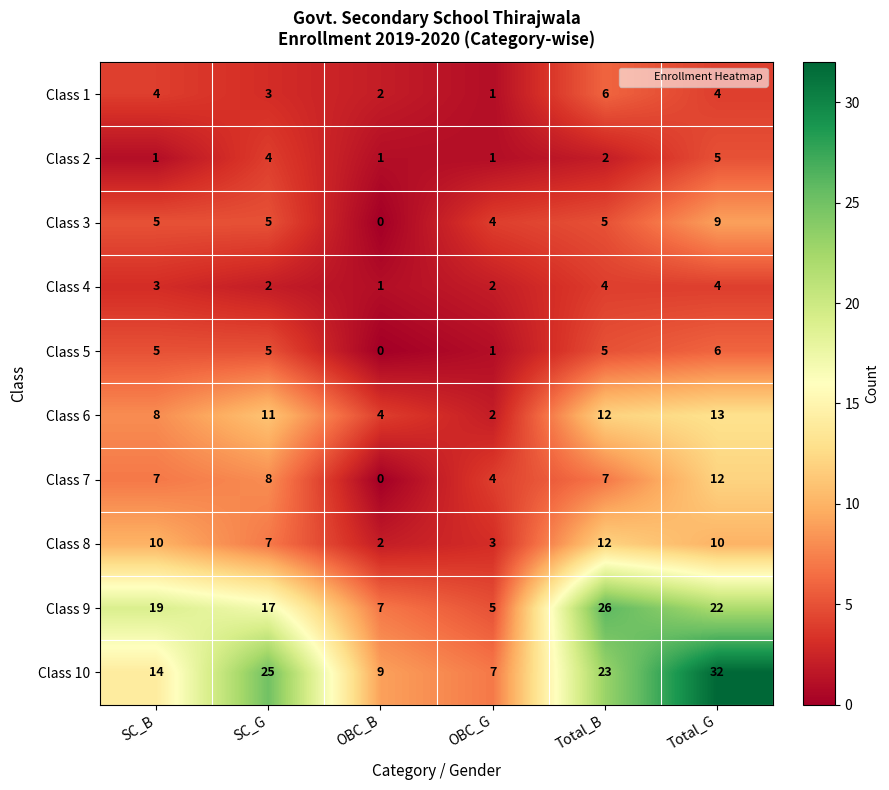

The Class 6 series shows 13 at Total_G. True or false?

True